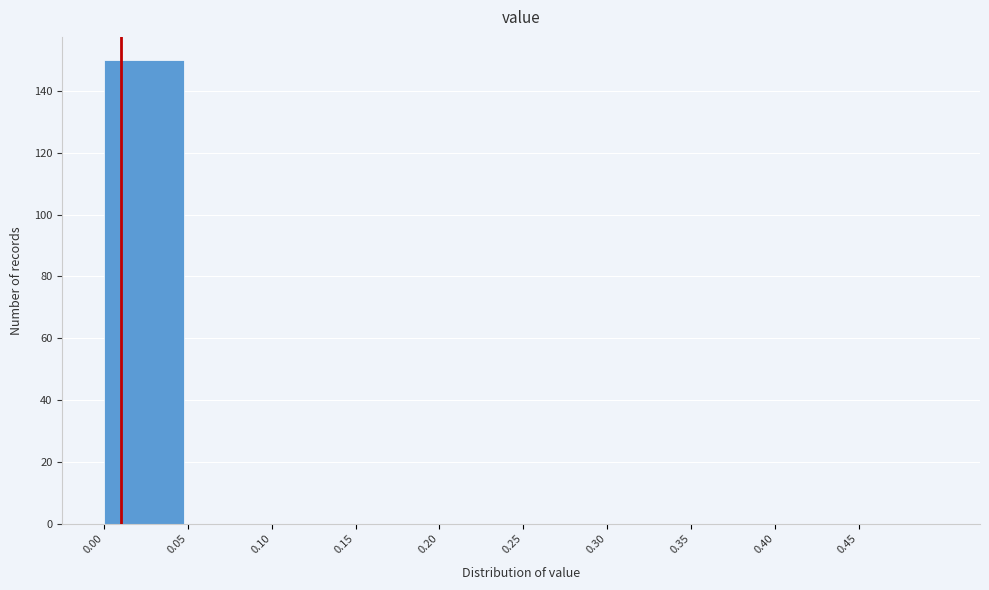

What is the height of the bar covering 0.00 to 0.05 on the x-axis? The values are not printed on the chart, so give them approximately, as read against the axis.

150